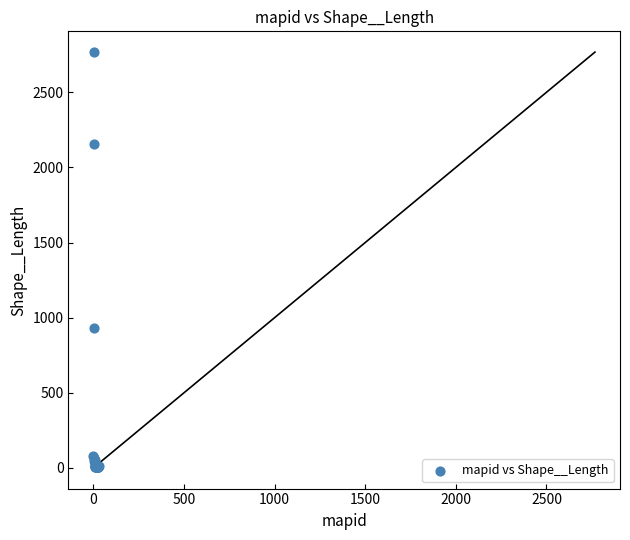

What Y value in the scatter plot is closest to 1386?

930.6